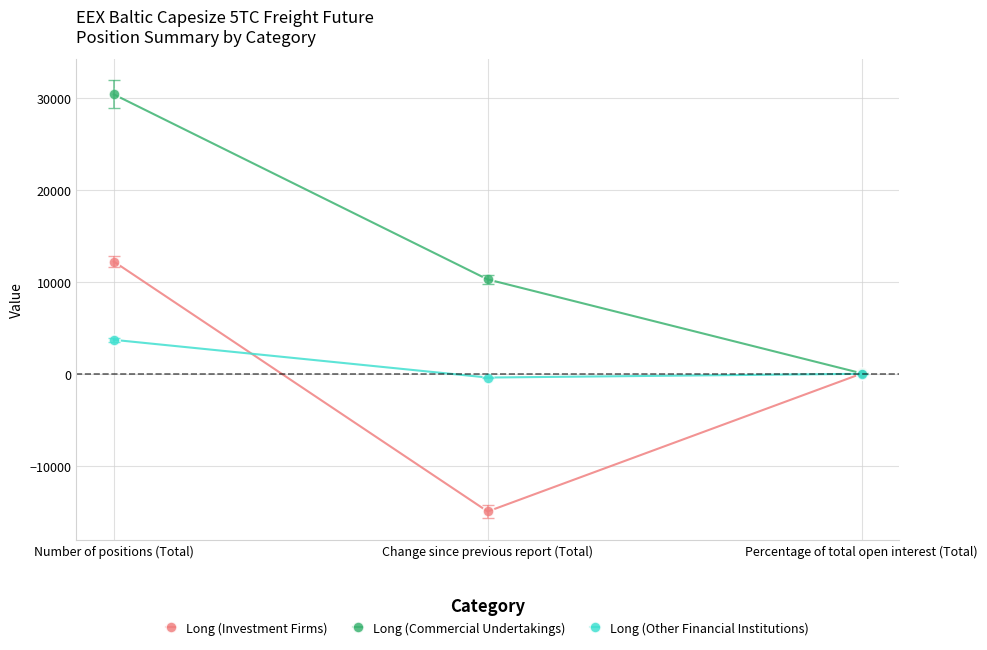

What is the minimum value shown in the chart?

-14955.2